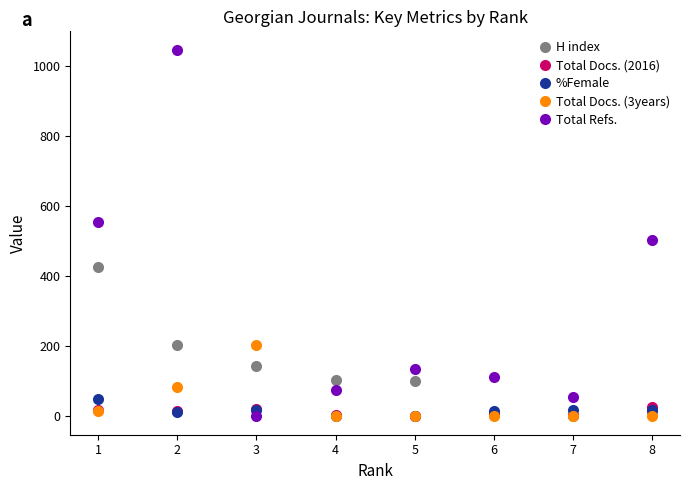

The value of Total Refs. at 3 is 430. True or false?

False